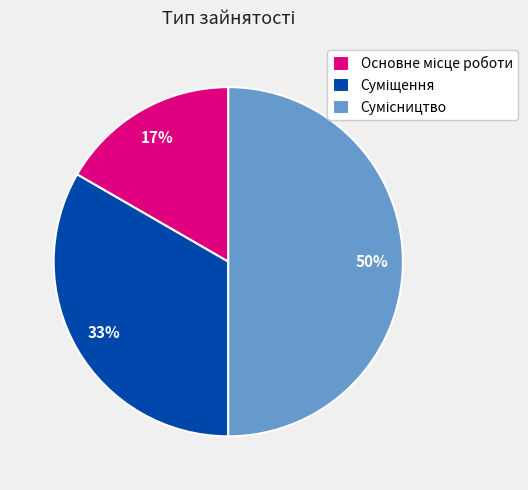

To the nearest percent, what is the average slice percentage?

33%